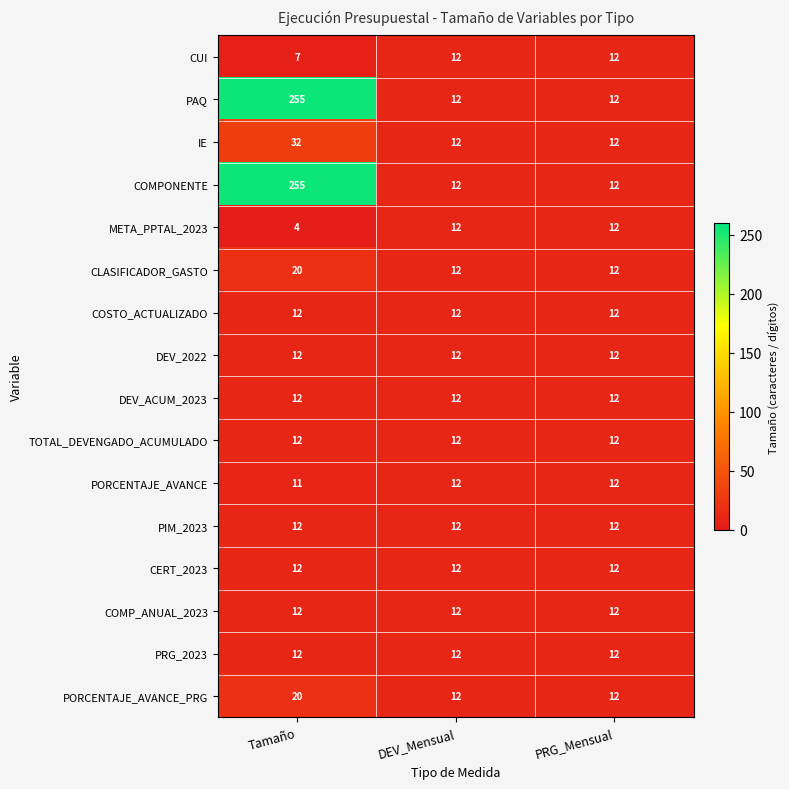

What is the total value across all series at PRG_Mensual?

192